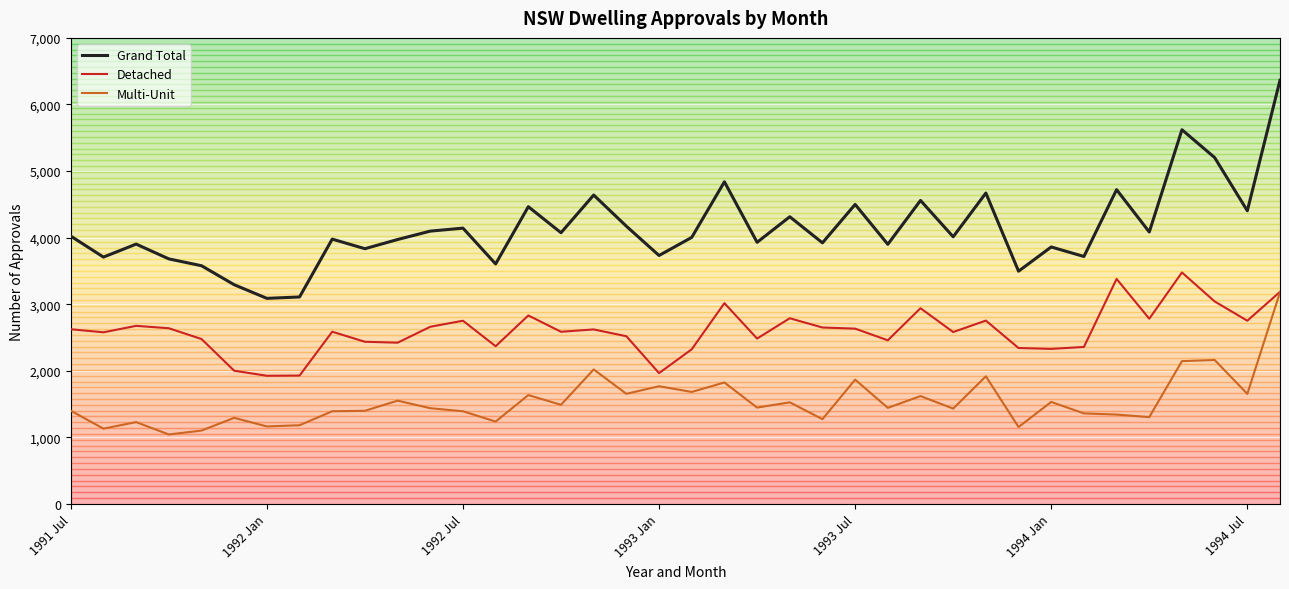

Rank the series by their maximum value, from highest to lowest.

Grand Total, Detached, Multi-Unit